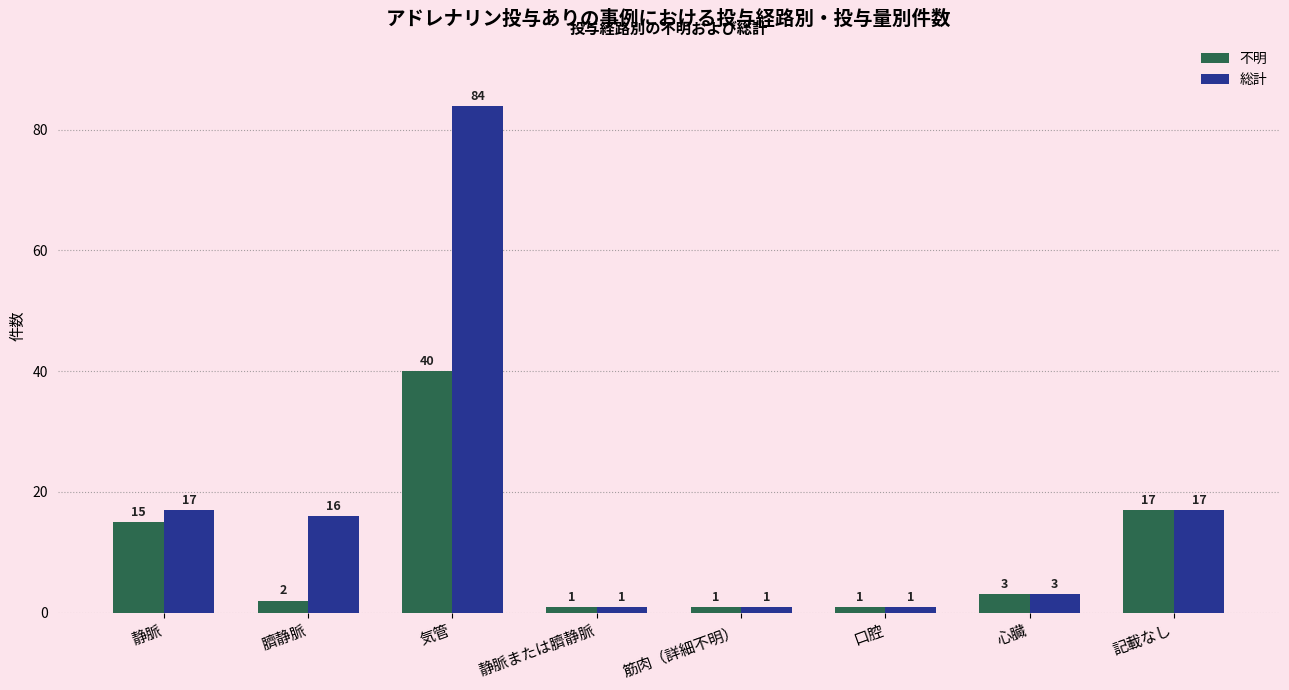

What is the highest value of the 不明 series?

40